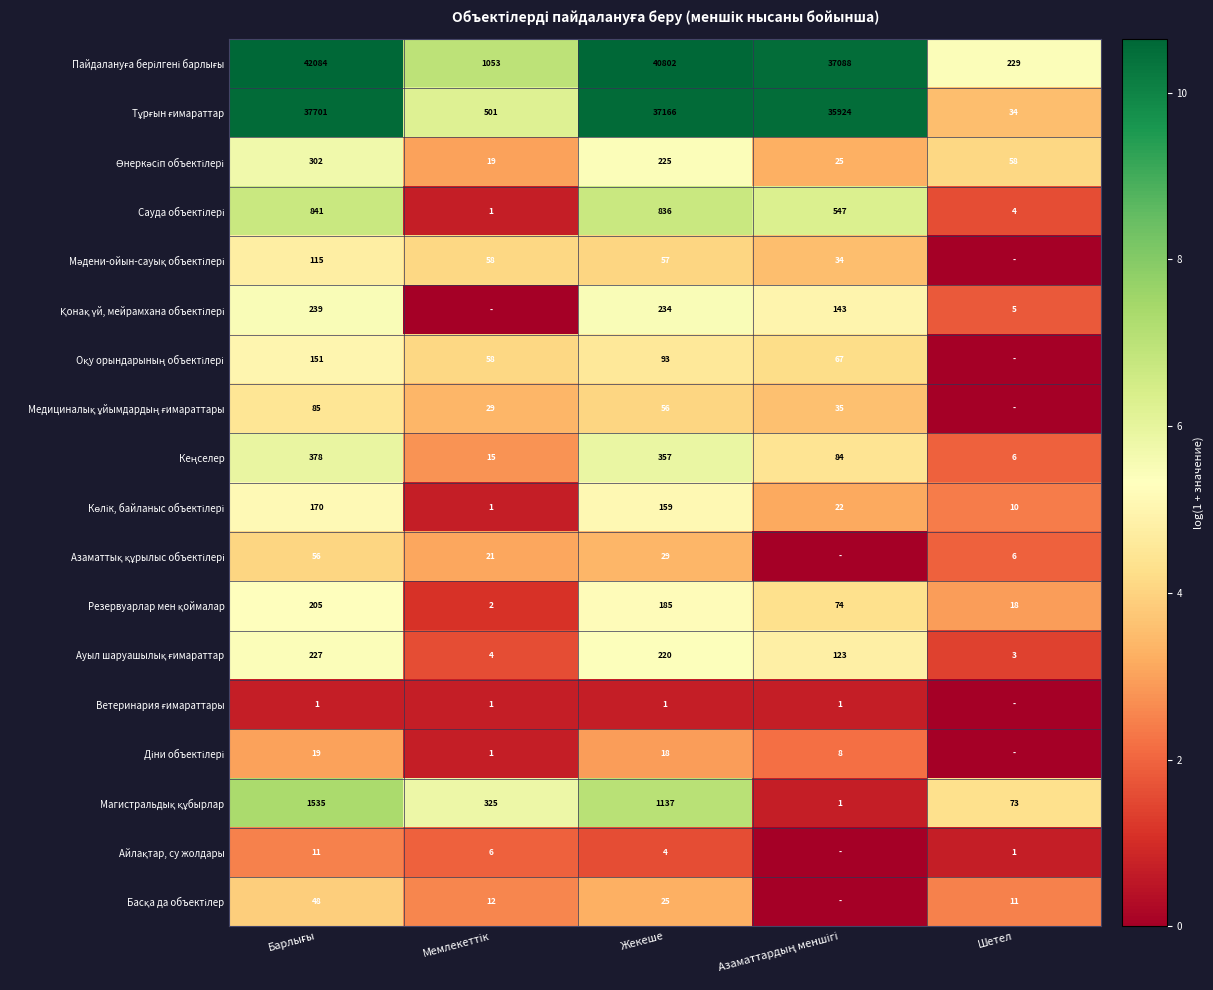

The Пайдалануға берілгені барлығы series shows 3.8 at Барлығы. True or false?

False